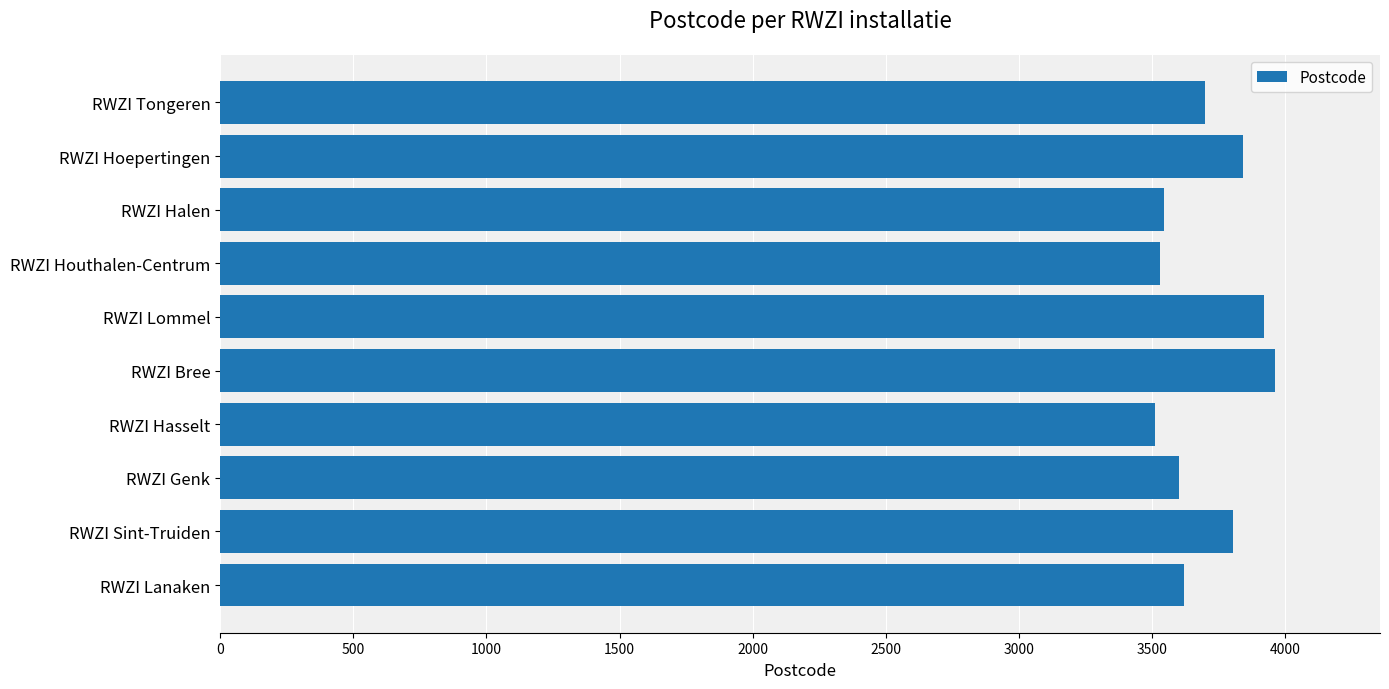

Which has a higher value, RWZI Lommel or RWZI Genk?

RWZI Lommel